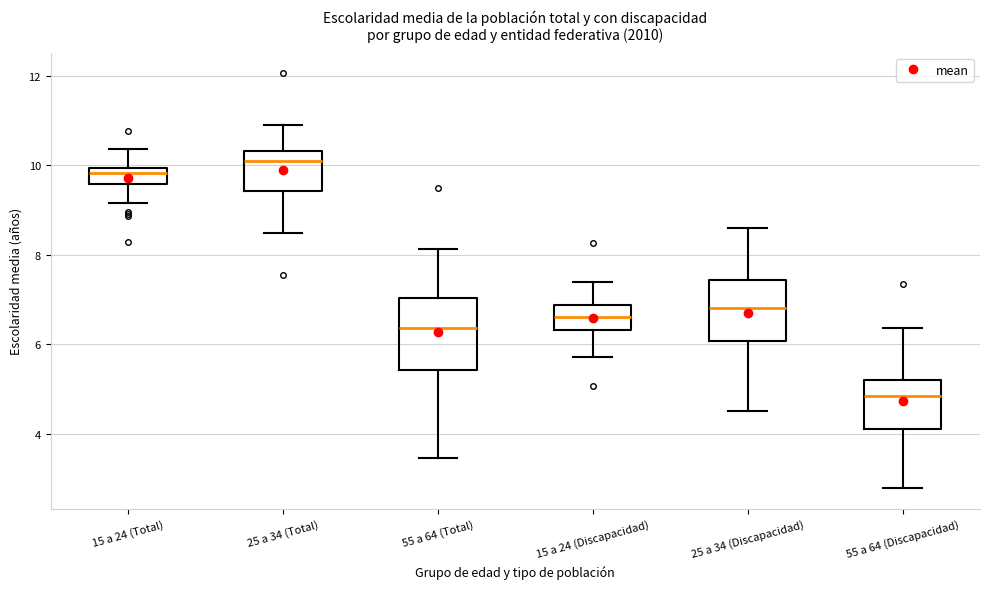

Which box is the tallest, from its lower edge to its upper edge?

55 a 64 (Total)